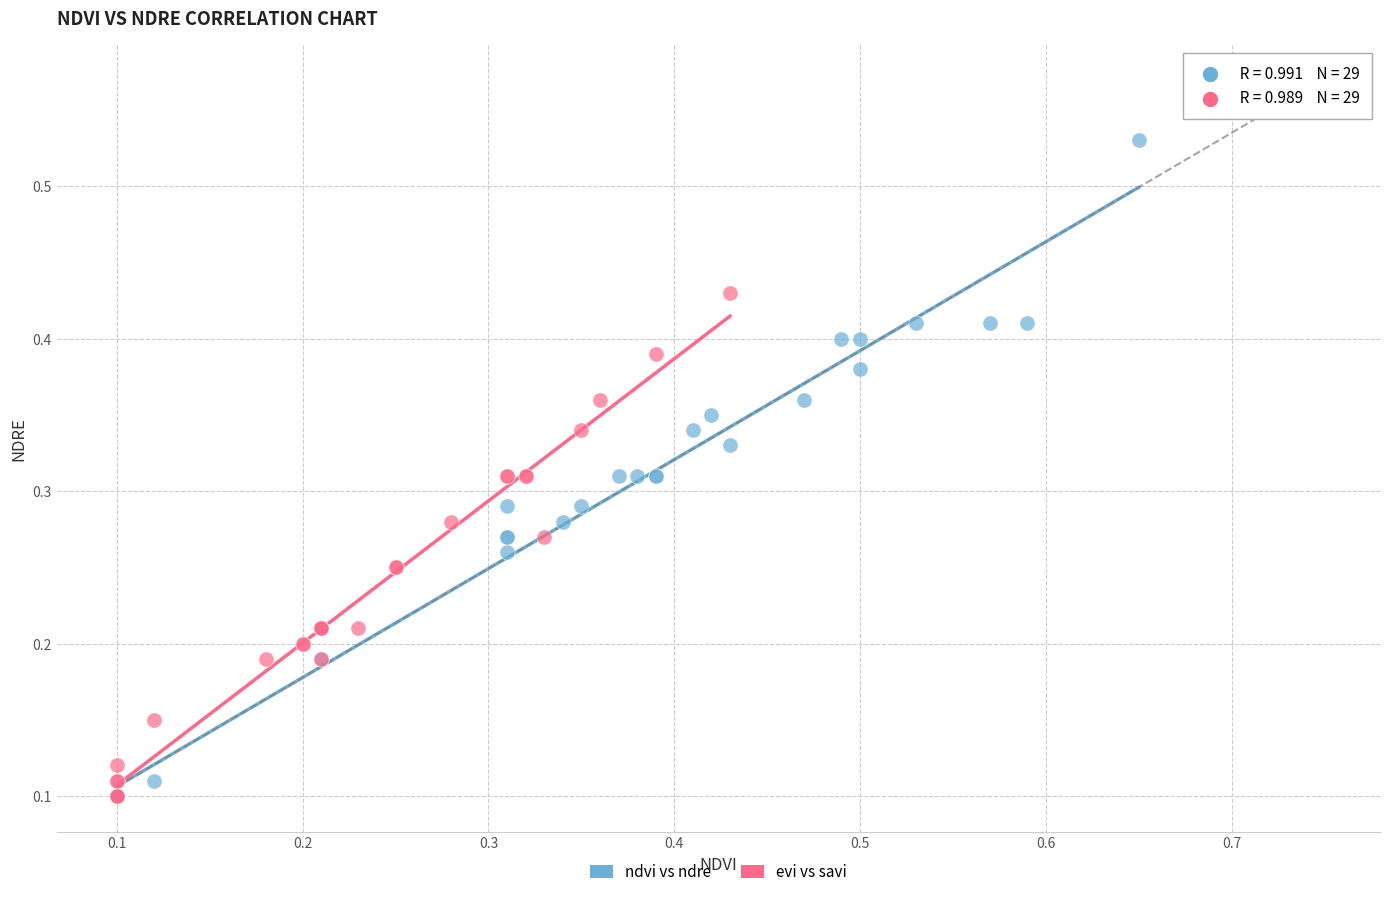

Which series has the largest Y range (max minus min)?

ndvi vs ndre